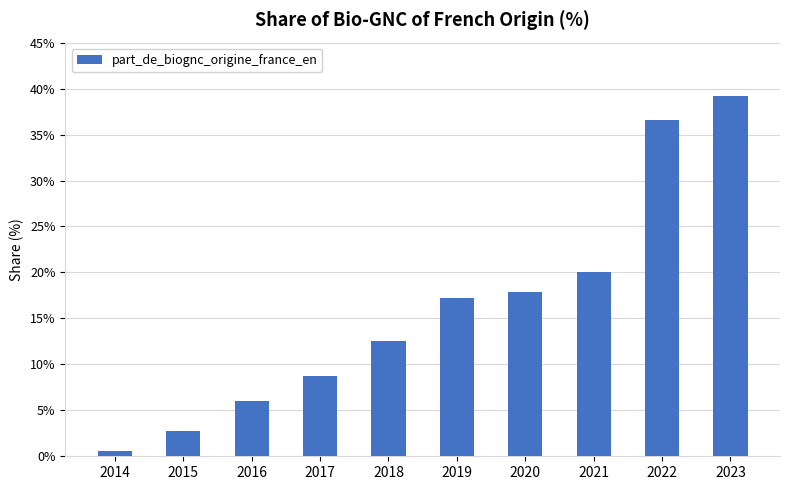

Reading left to right, extract all data points from this chart.

0.6	2.7	6.0	8.7	12.5	17.2	17.9	20.0	36.6	39.2